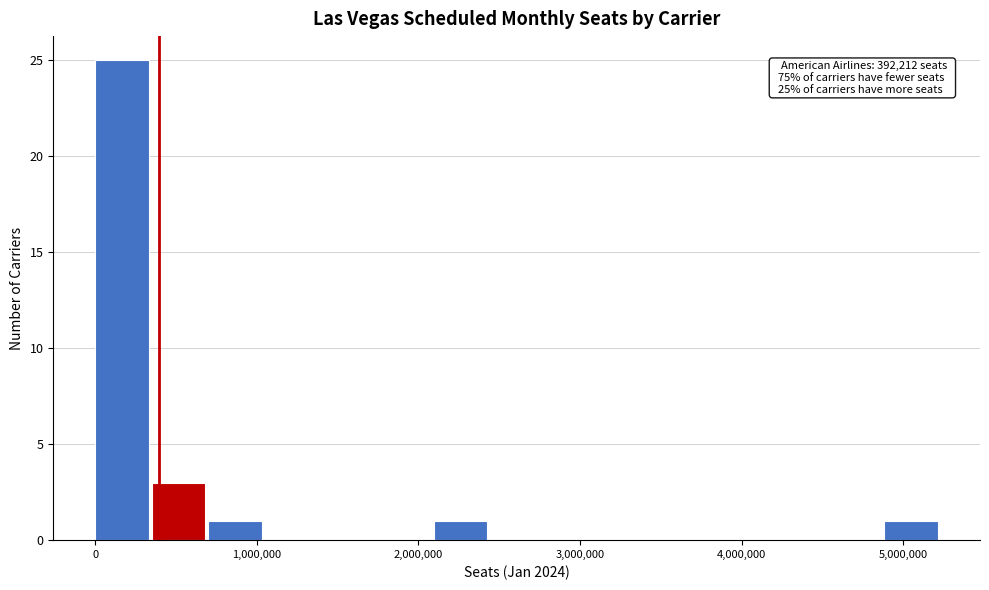

Around what value on the x-axis is the tallest bar? Give the approximate position of its centre, as read against the axis.

200000